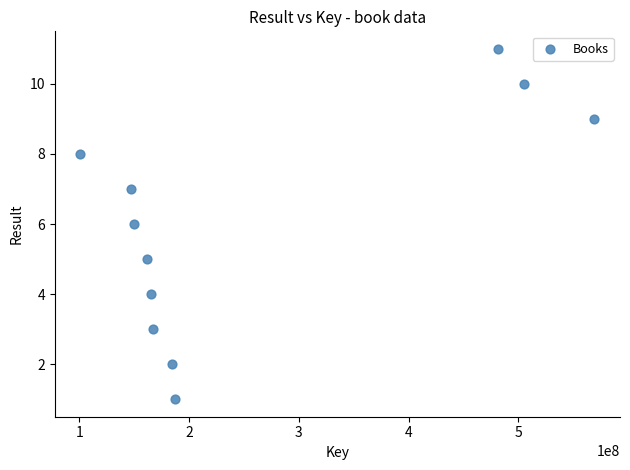

What is the range of Y values (max minus min)?

10